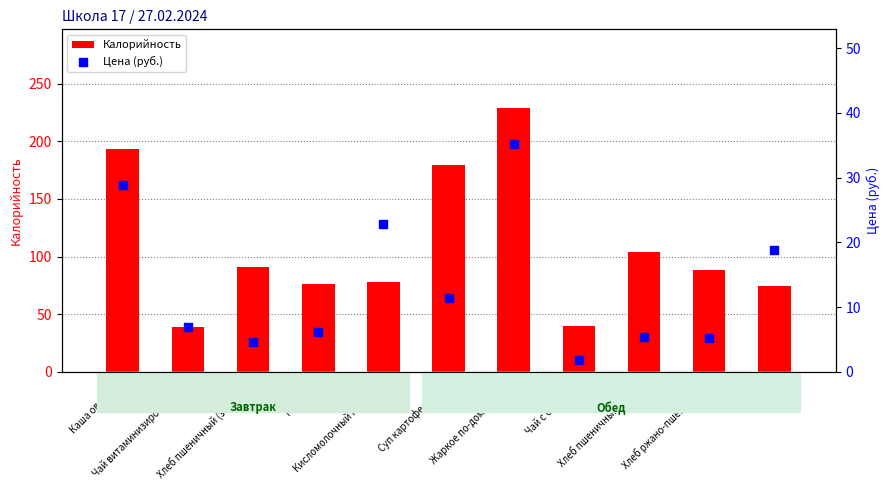

What are all the series names shown in the legend?

Калорийность, Цена (руб.)